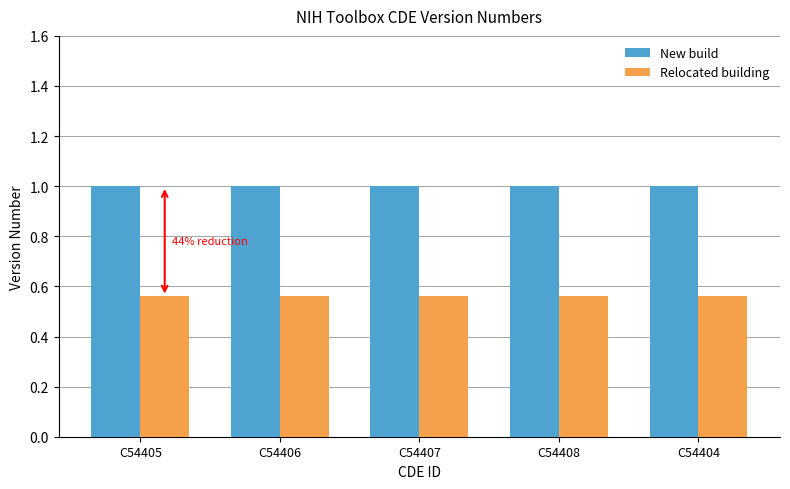

What are all the series names shown in the legend?

New build, Relocated building